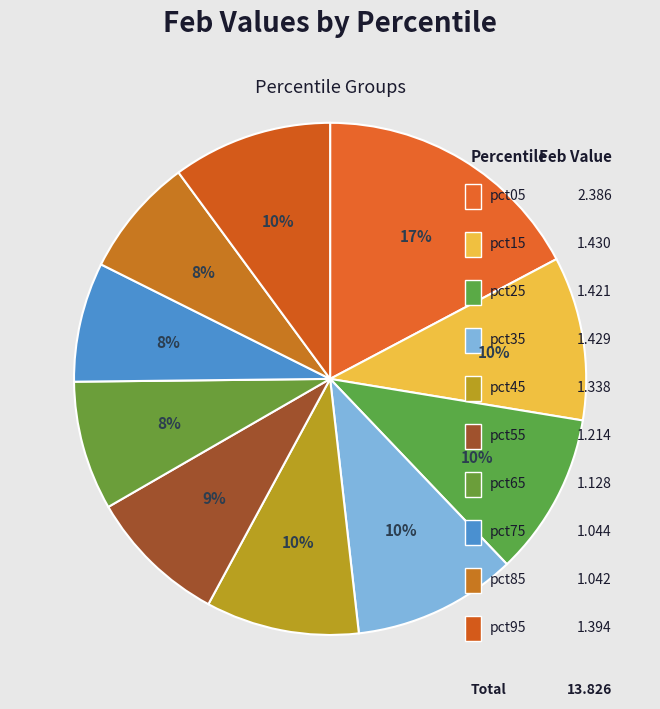

Is there a majority slice in this chart?

No